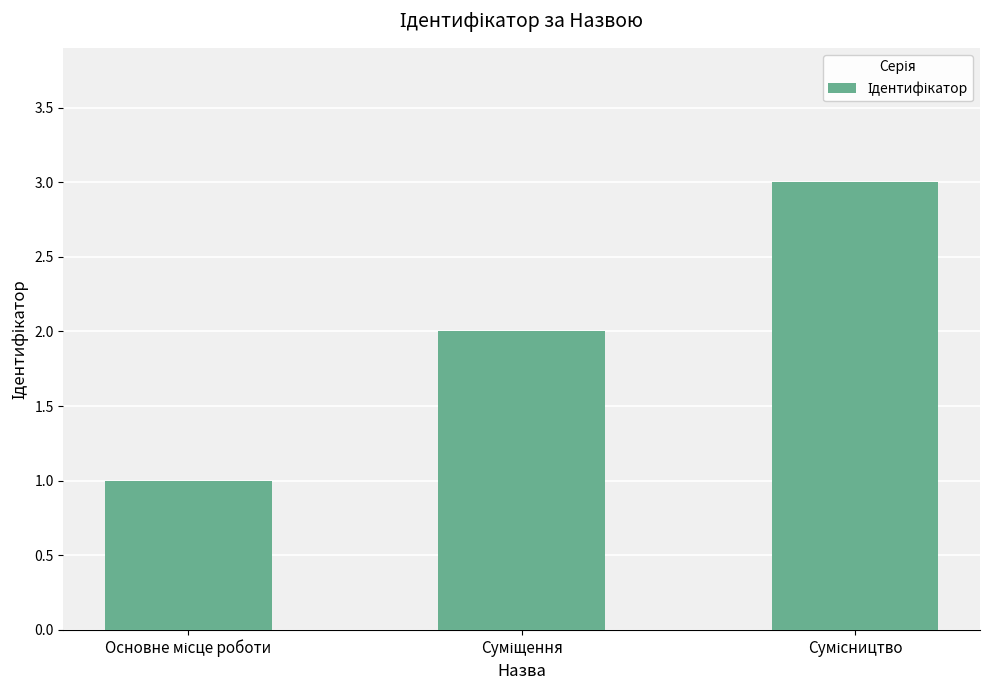

What is the greatest value displayed?

3